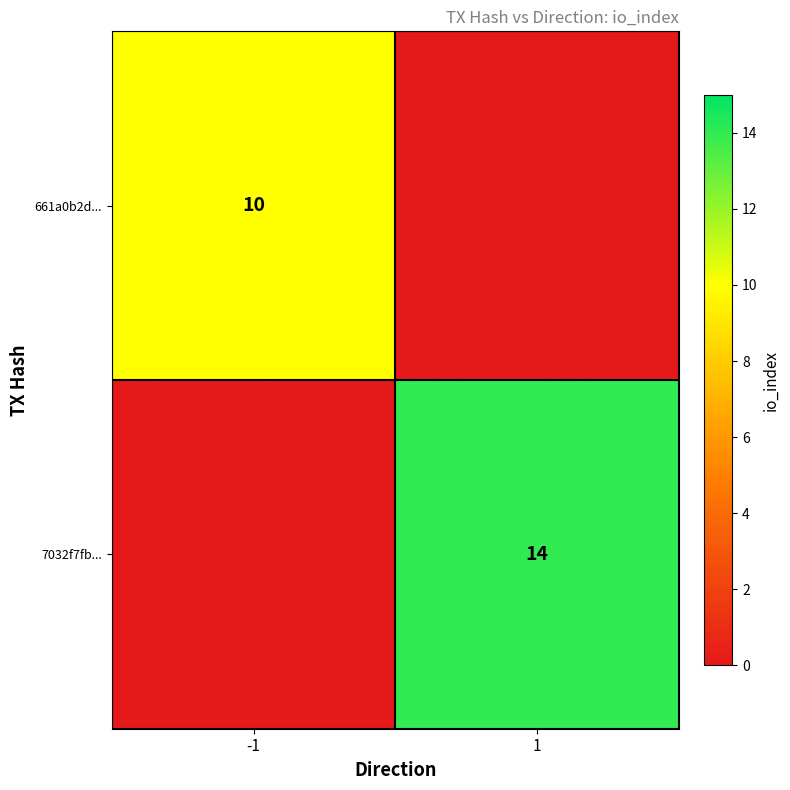

Is it true that 7032f7fb... equals 3 at 1?

False